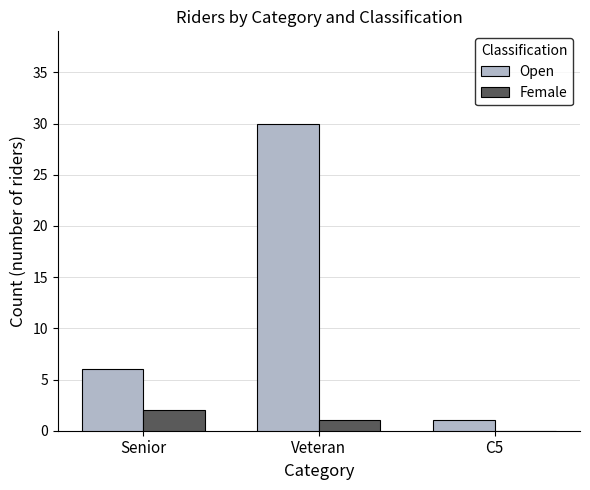

What is the sum of all Open values?

37